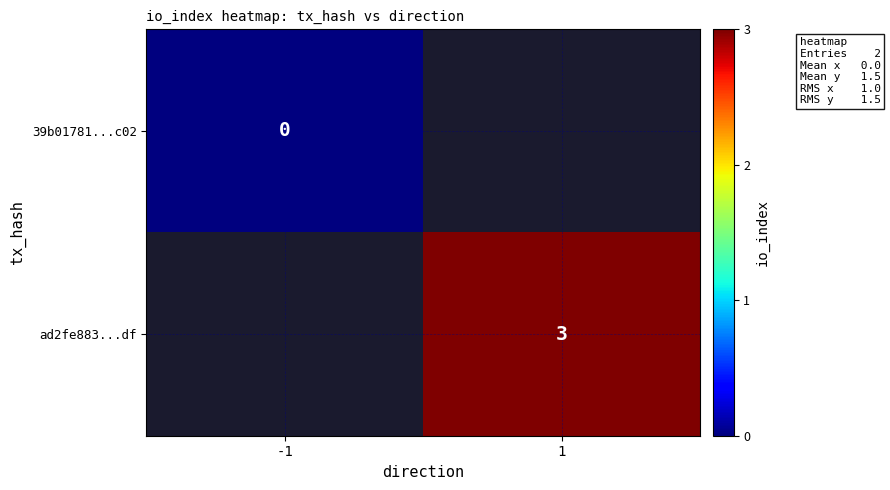

The value of ad2fe883...df at 1 is 2. True or false?

False